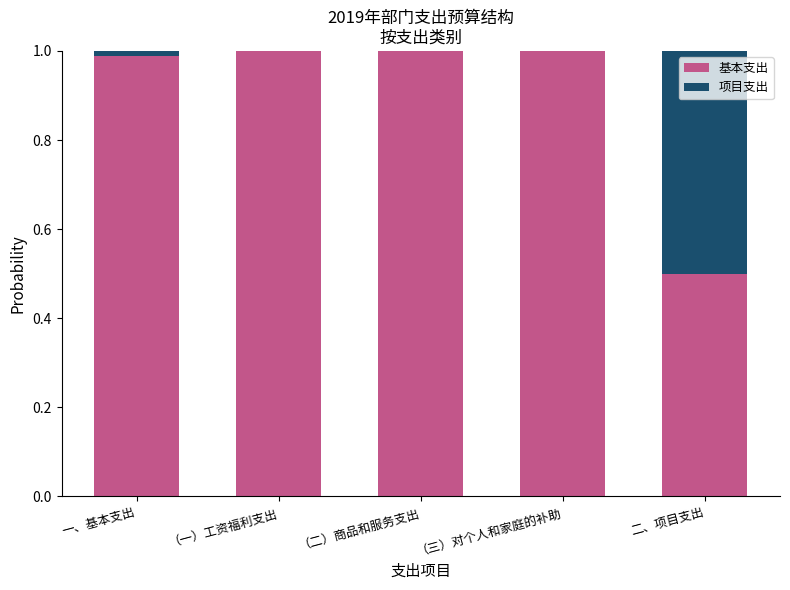

True or false: 基本支出 has a value of 1.0 at （二）商品和服务支出.

True